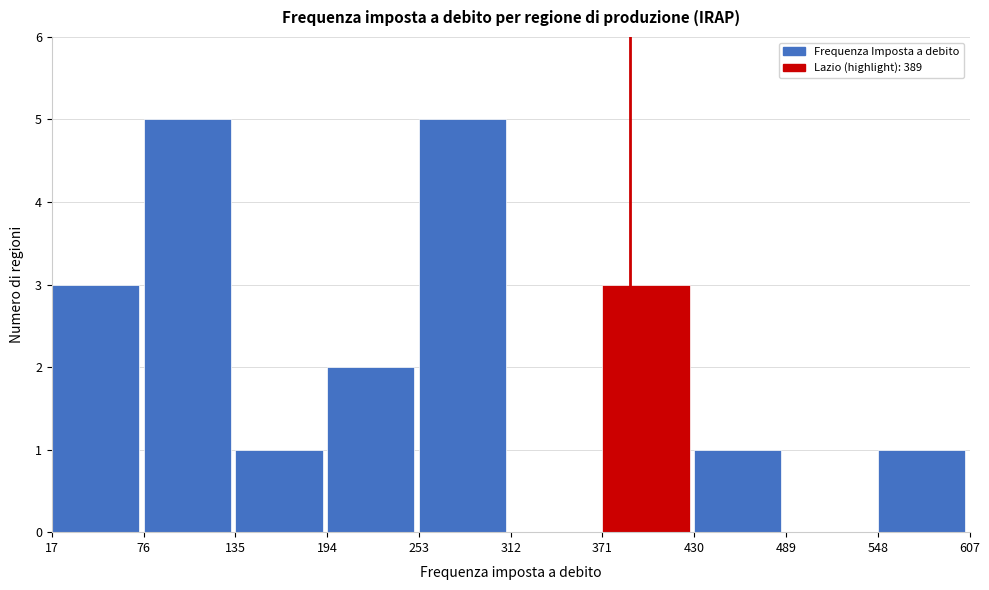

Reading left to right, transcribe this chart: for each bar, give the range it covers on the x-axis and its height. The values are not printed on the chart, so give them approximately, as read against the axis.

17 to 76: 3
76 to 135: 5
135 to 194: 1
194 to 253: 2
253 to 312: 5
312 to 371: 0
371 to 430: 3
430 to 489: 1
489 to 548: 0
548 to 607: 1